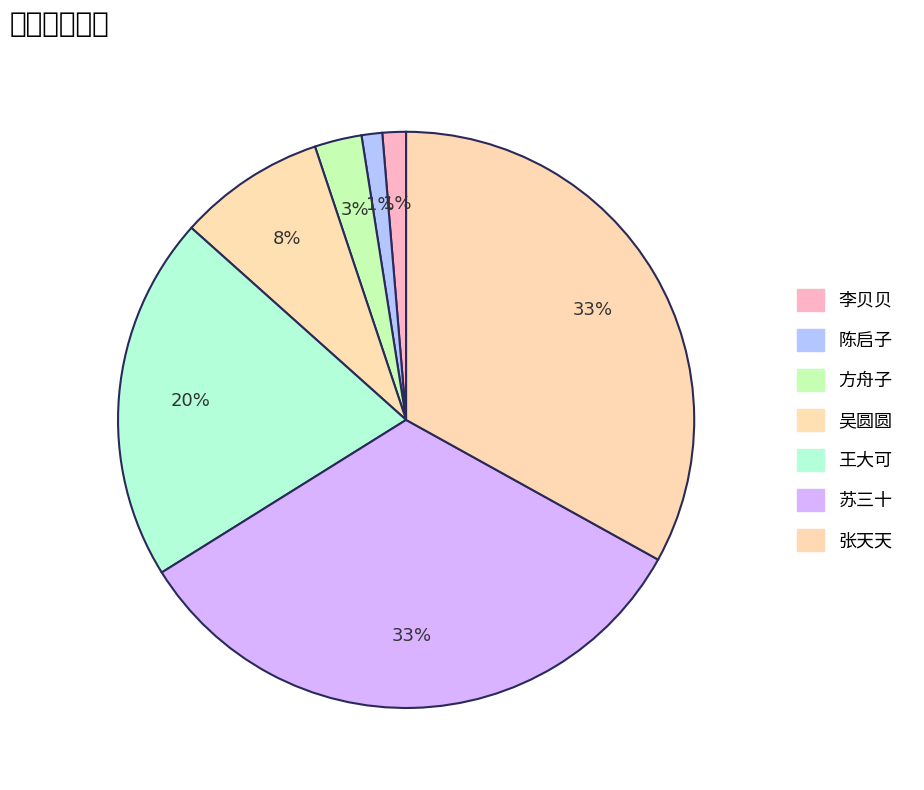

What is the change in value from 陈启子 to 方舟子?

+45